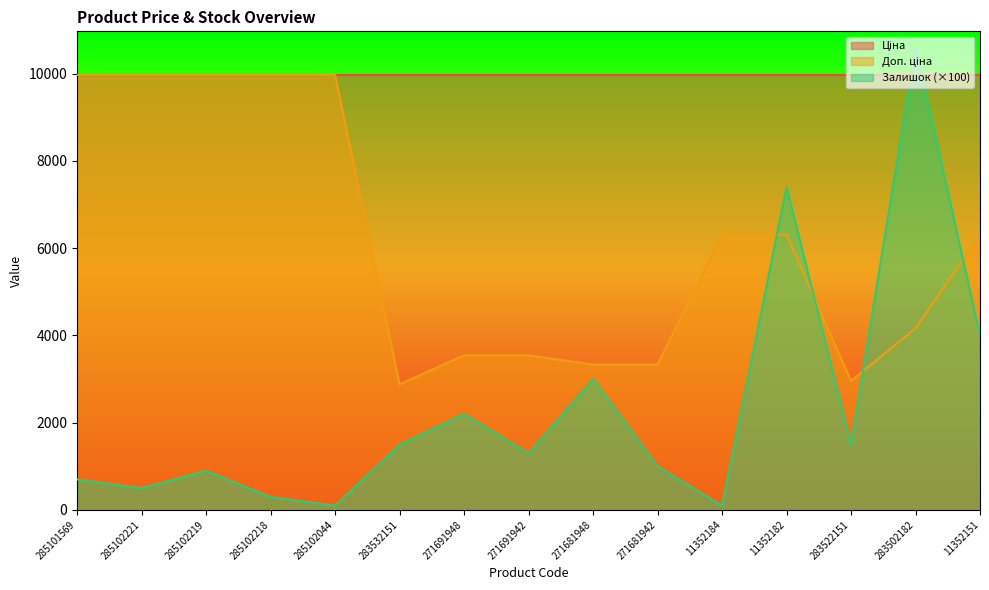

Where is Залишок nearest to the value 5350?

11352151